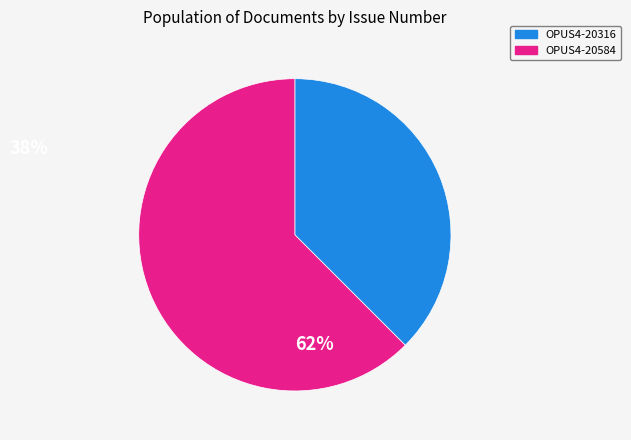

Which slice is the largest?

OPUS4-20584